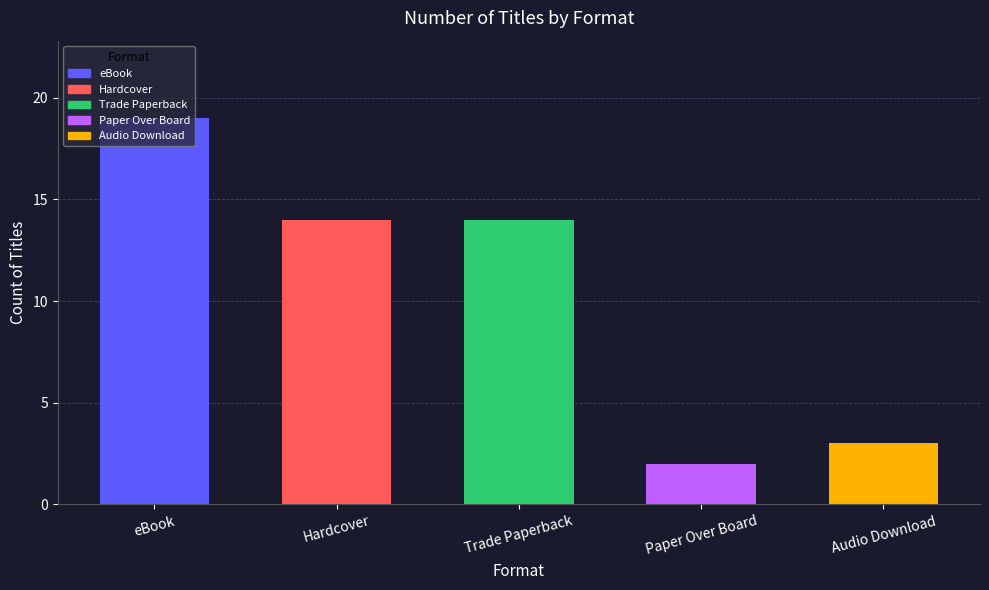

What is the average value?

10